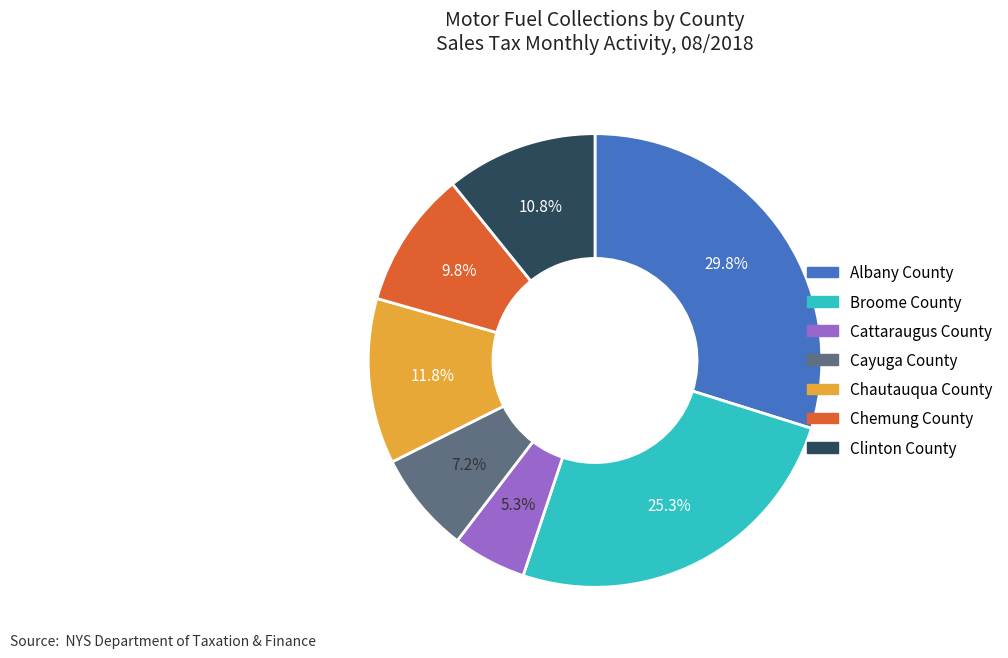

Approximately how many times larger is the value at Clinton County compared to Broome County?

0.4